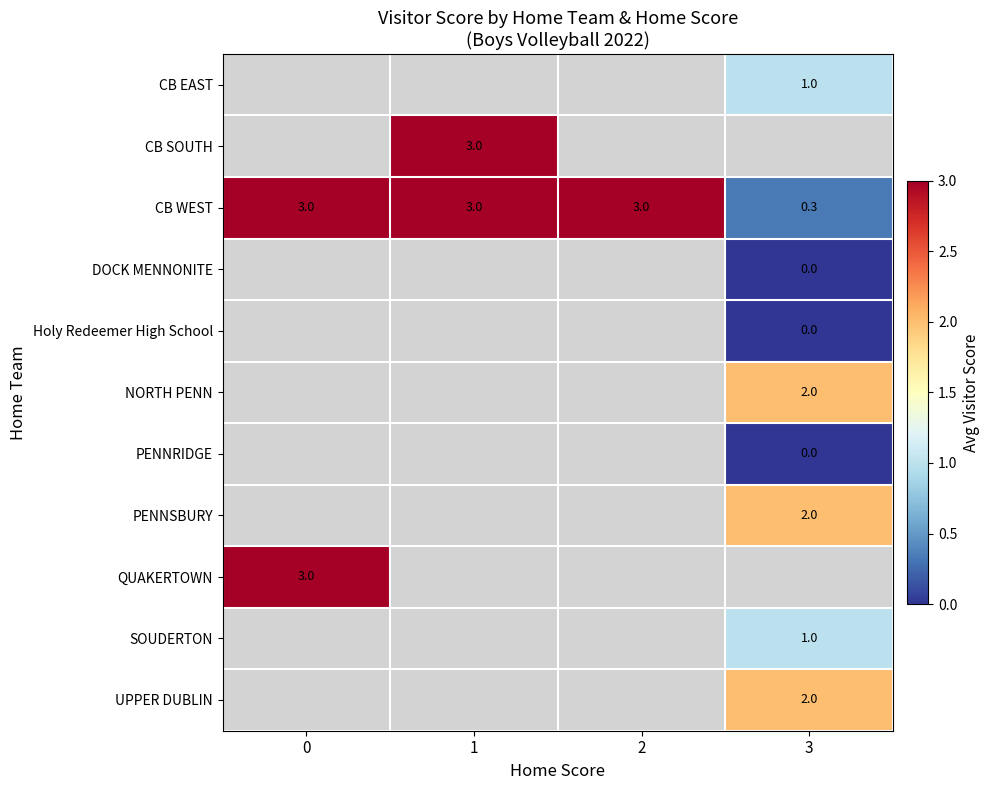

At which label is CB WEST closest to 1?

3